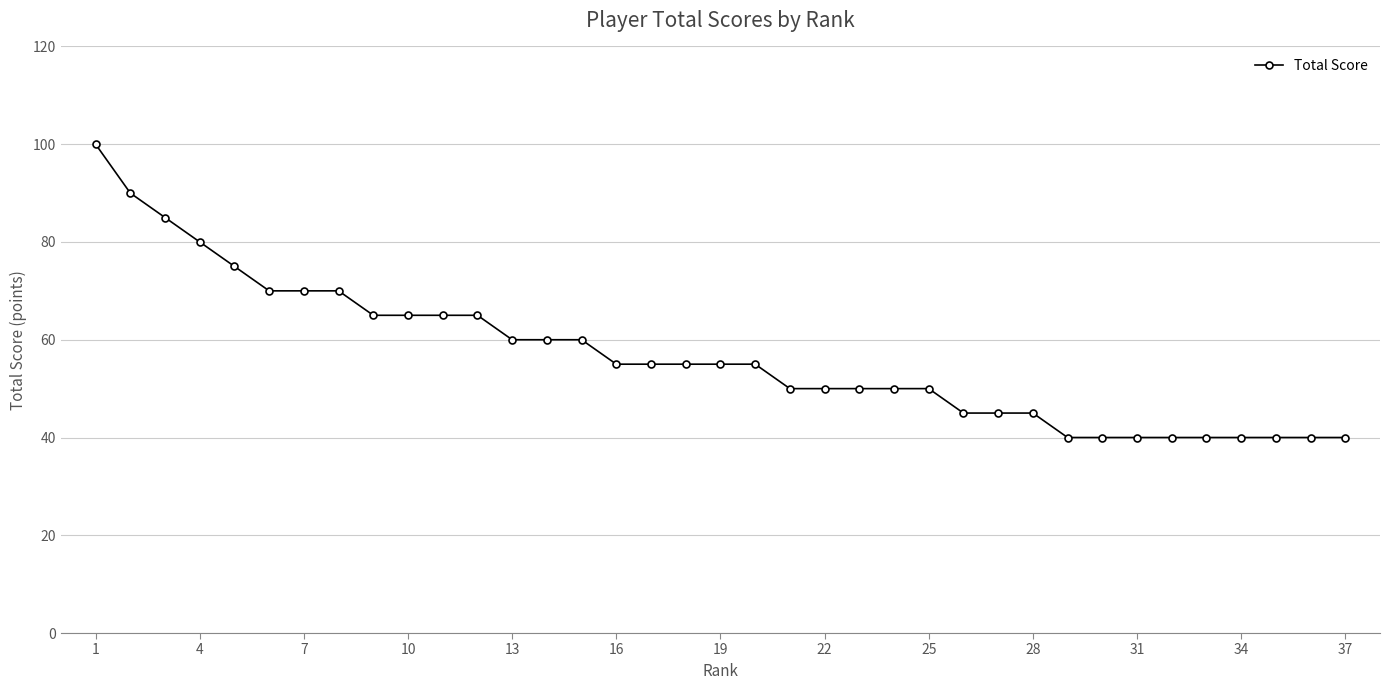

What is the value of the 10th point from the left?

65